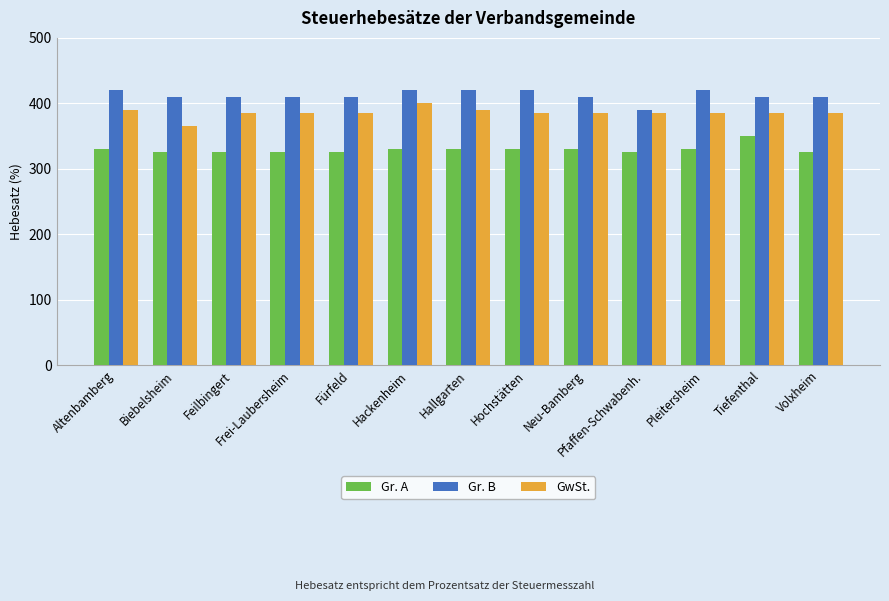

What is the difference between the highest and lowest values at Tiefenthal?

60